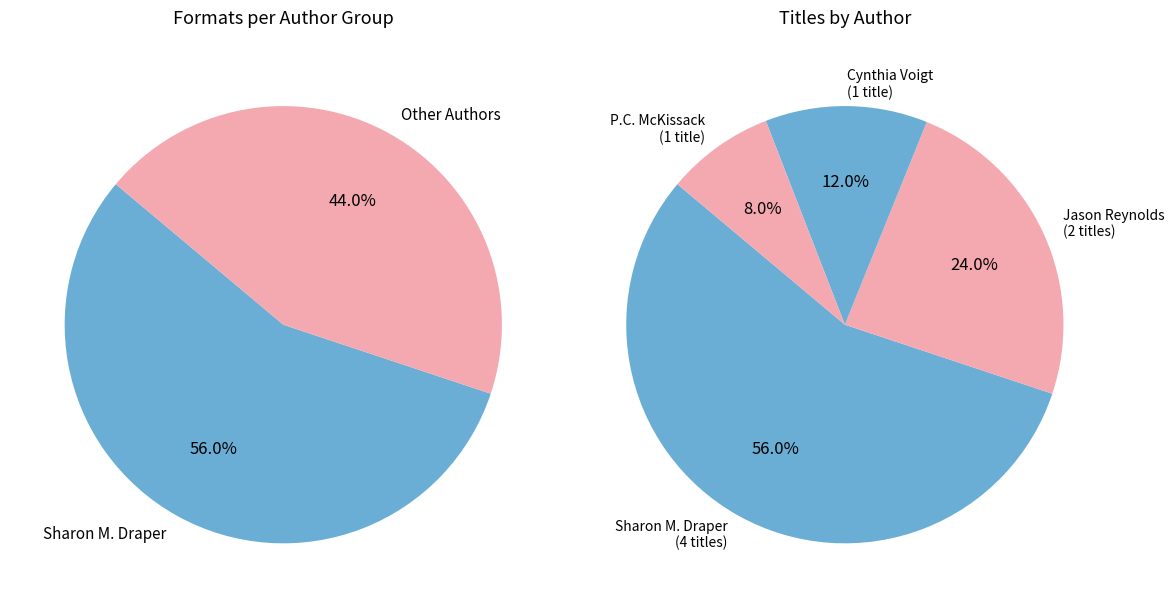

Combined, do When I Was the Greatest and Come a Stranger account for over 50%?

No